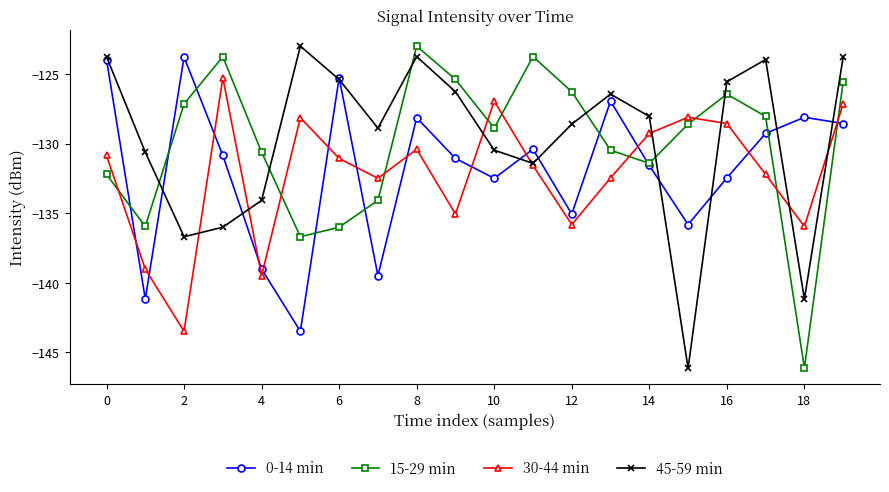

In 15-29 min, how many points are higher than both neighbors (excluding endpoints)?

4